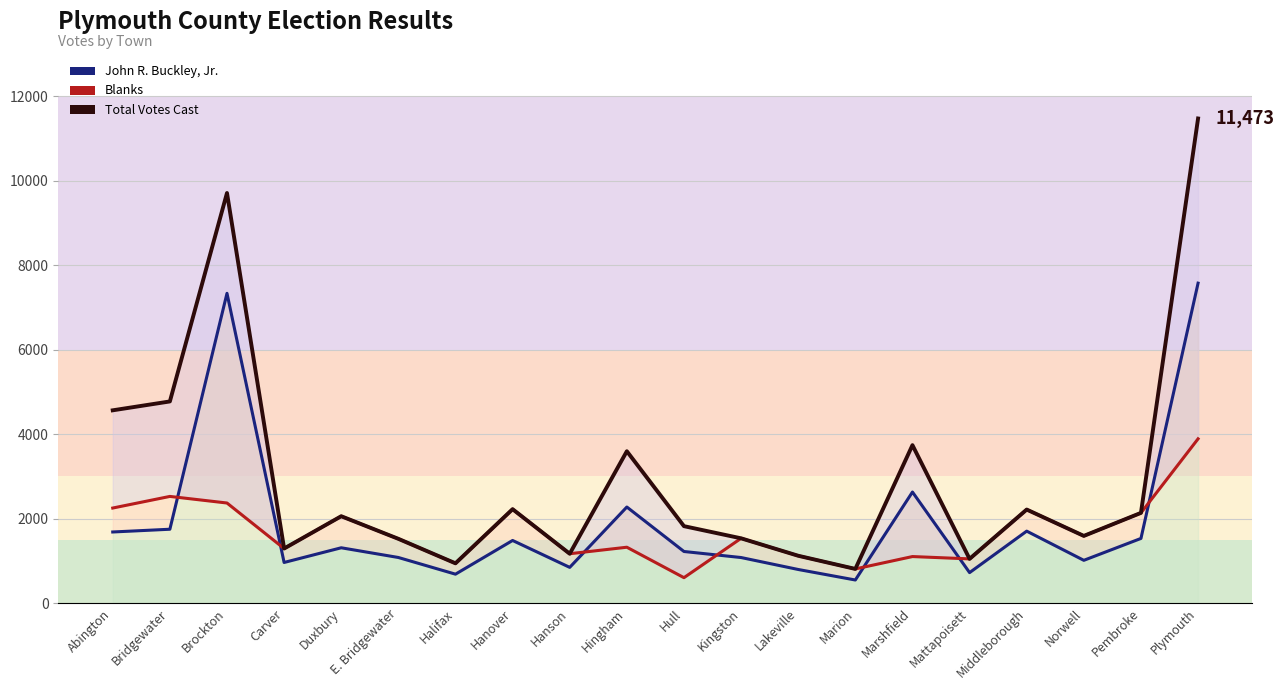

Does the chart have visible grid lines?

Yes